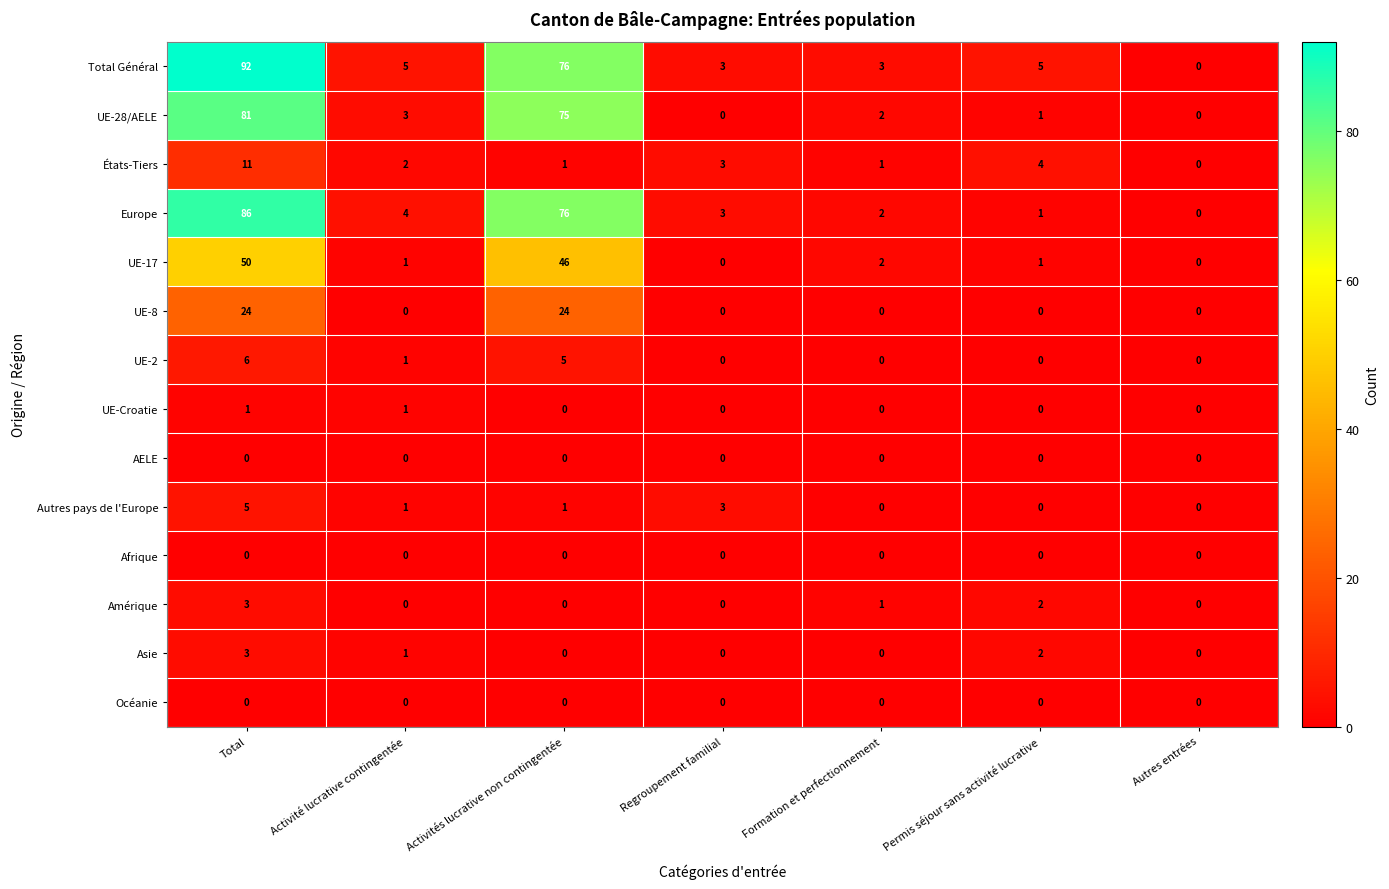

True or false: UE-17 has a value of 32 at Activités lucrative non contingentée.

False